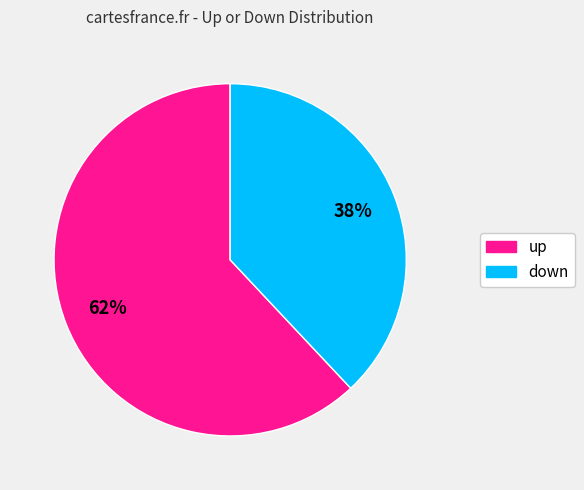

True or false: down accounts for 38% of the total.

True